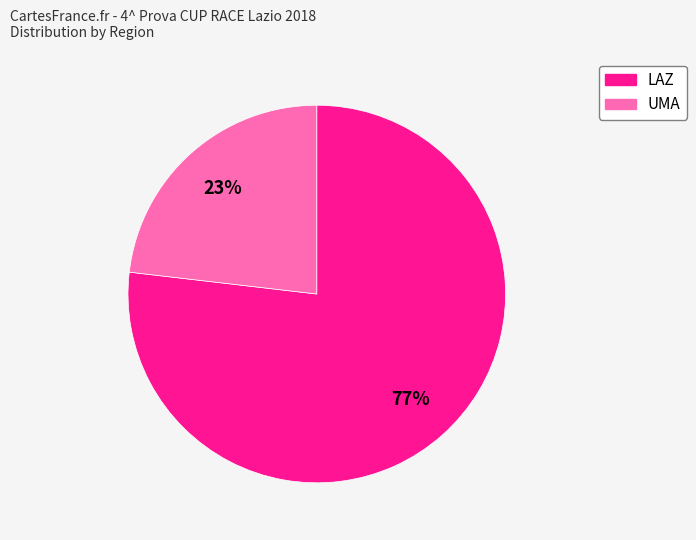

Is there a majority slice in this chart?

Yes